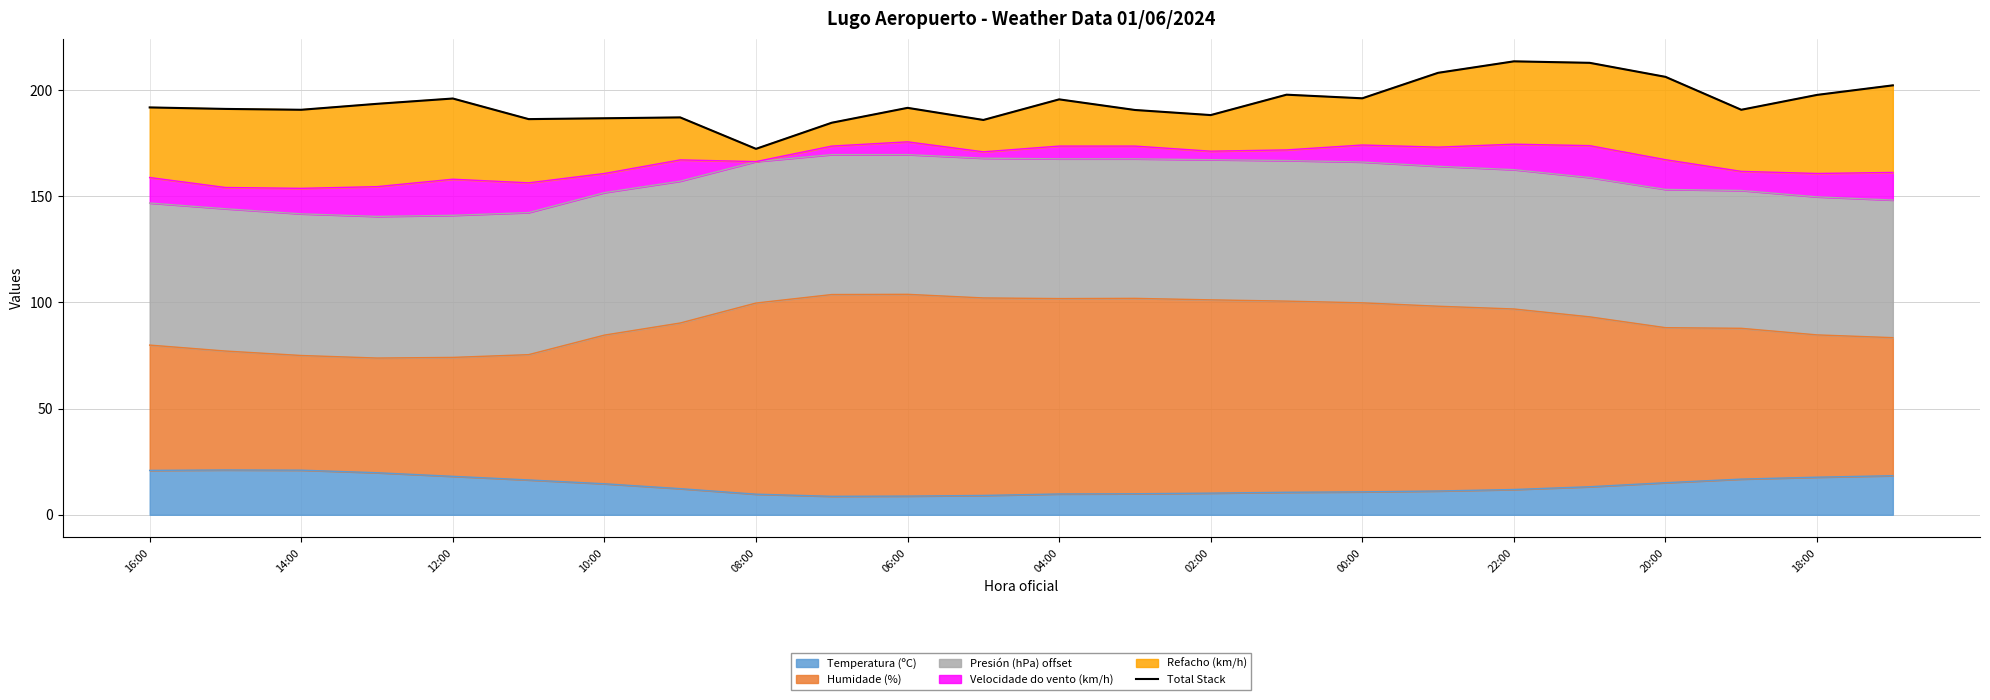

What is the sum of all values?

4657.1